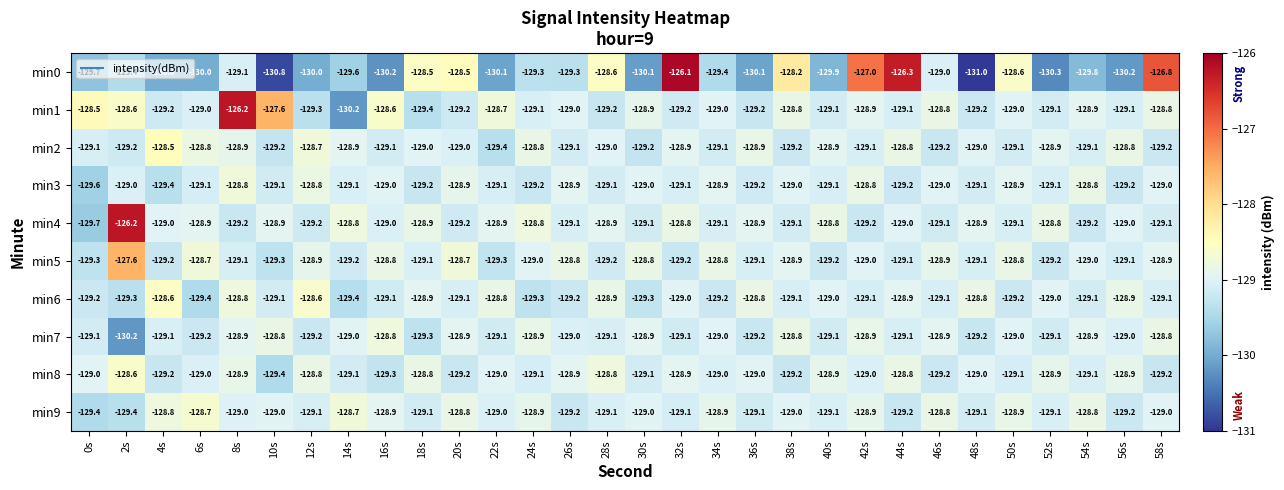

At which label does min9 first exceed -129?

4s